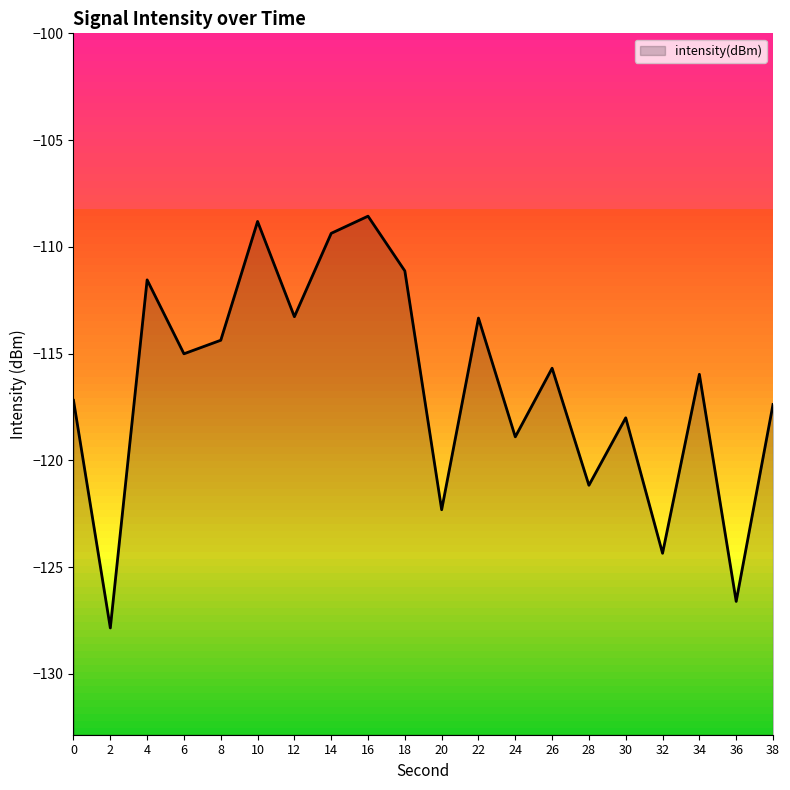

What is the sum of the values at 10 and 28?

-230.0